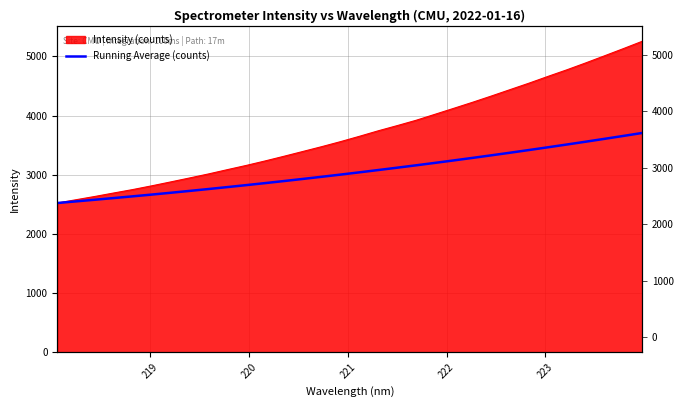

What is the value of the 19th point from the left?

3118.1